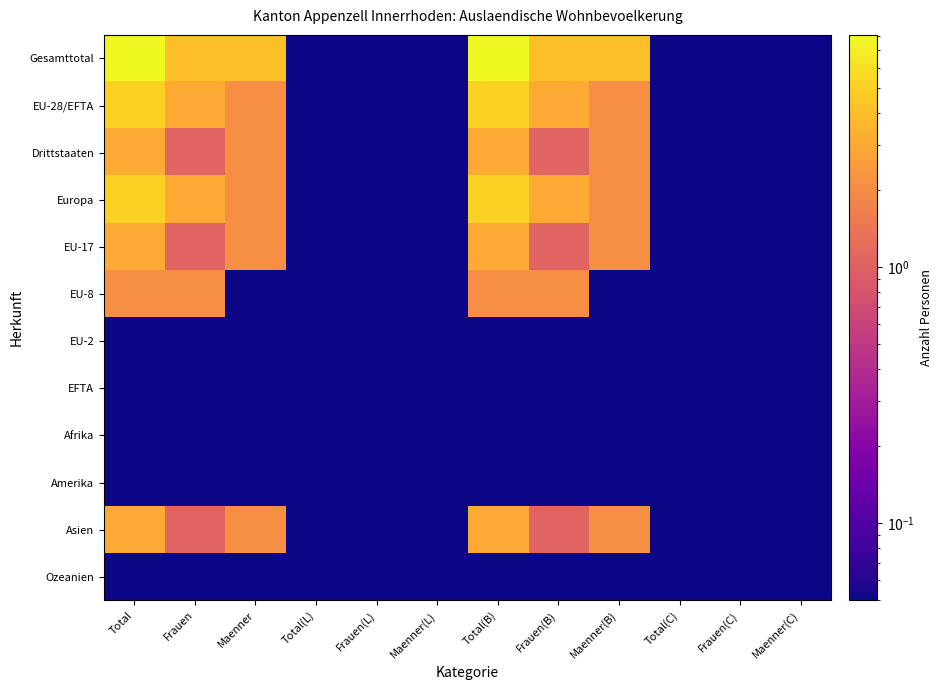

How many distinct data groups are displayed?

12